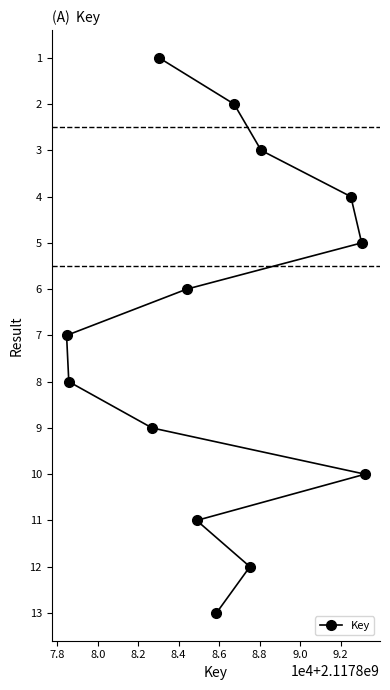

Reading left to right, what are all the values shown in this chart?

7	8	9	1	6	11	13	2	12	3	4	5	10